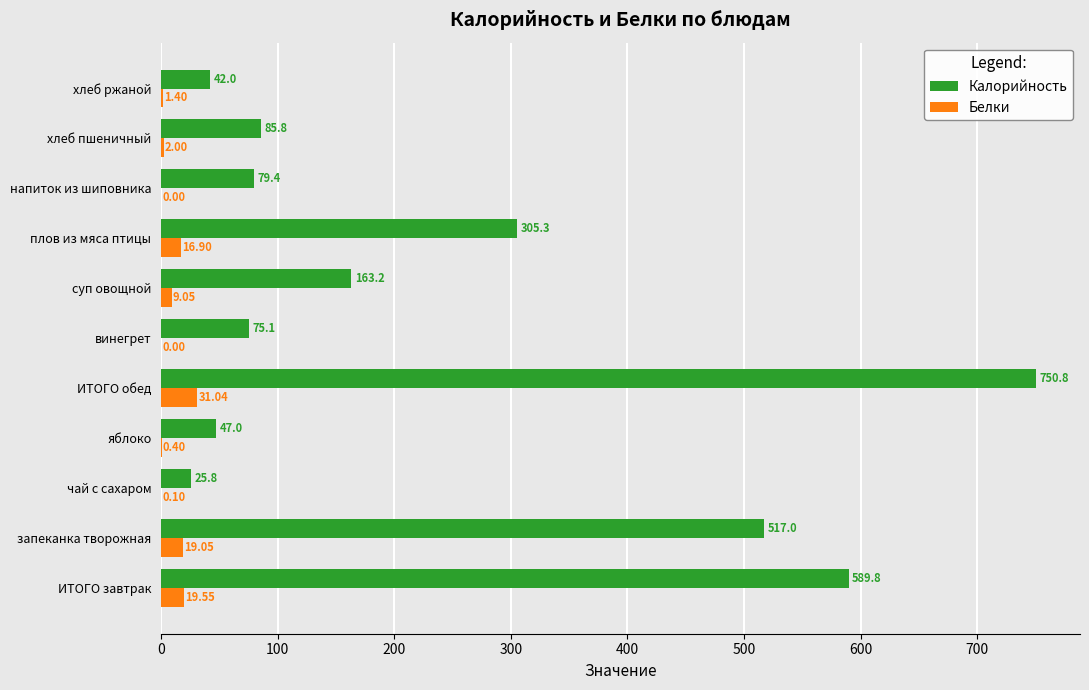

Count the number of data series in this chart.

2